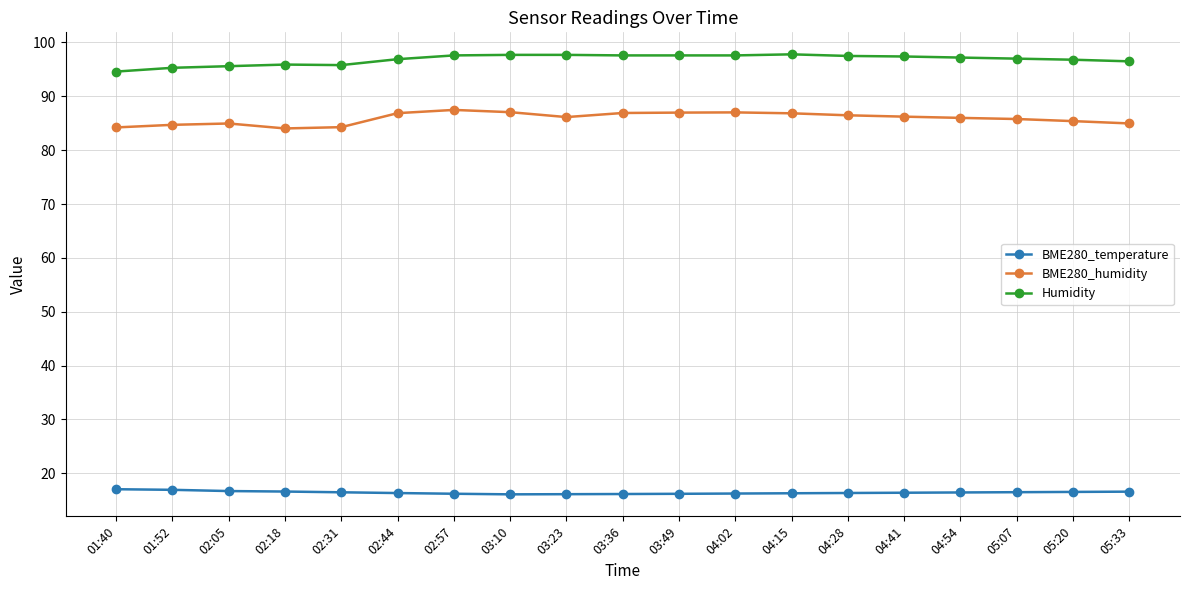

What is the value of the Humidity point at the 8th from the left?

97.7